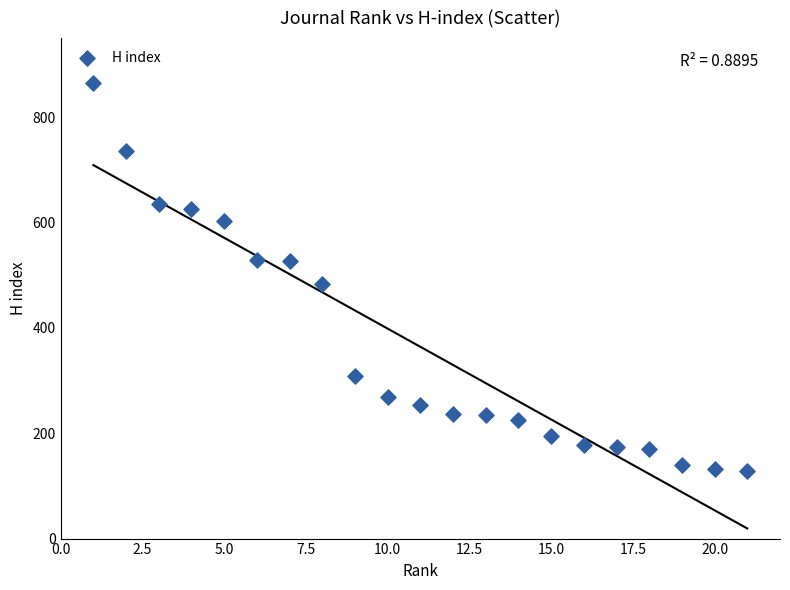

What is the range of X values (max minus min)?

20